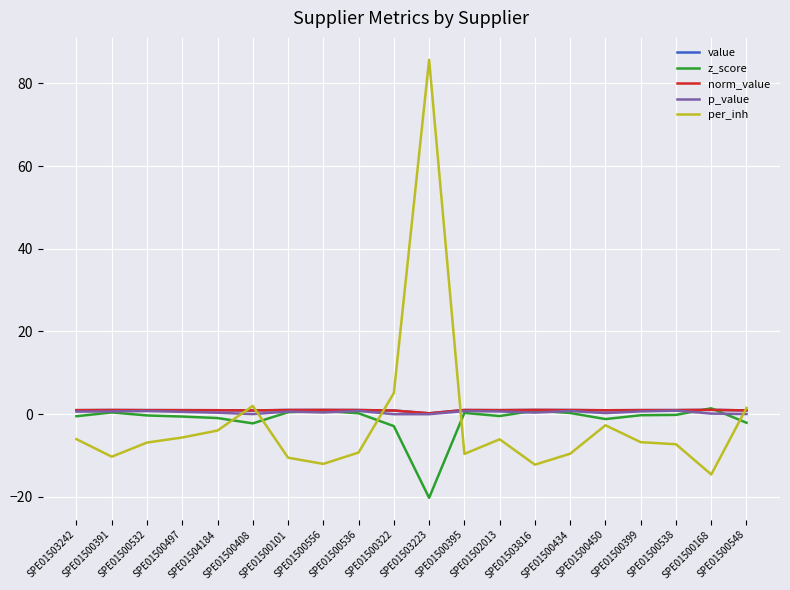

Which category has the lowest value in the norm_value series?

SPE01503223